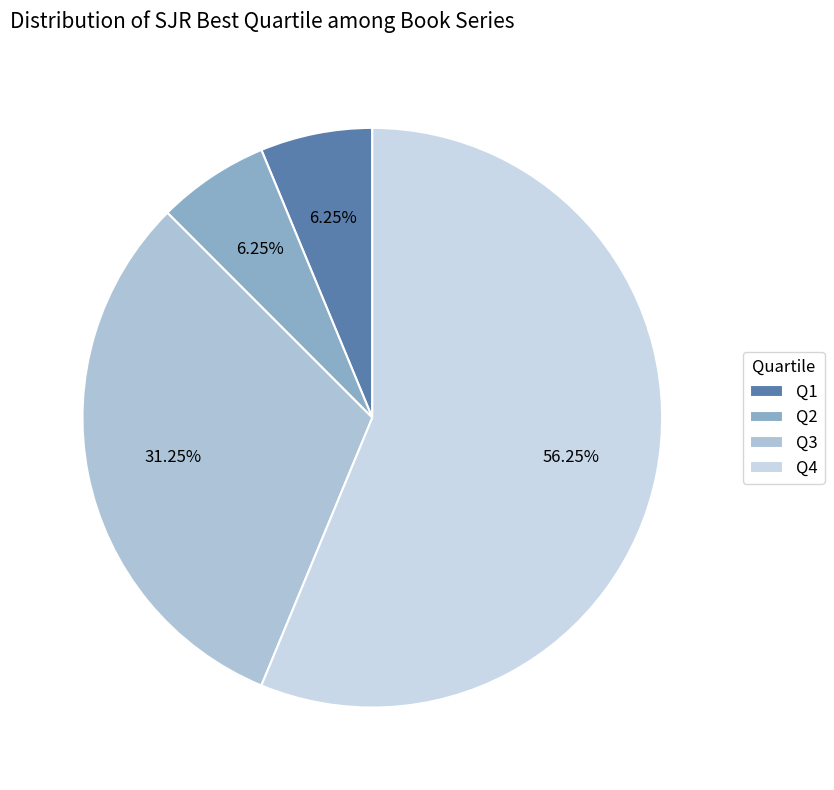

True or false: Q4 accounts for 32% of the total.

False